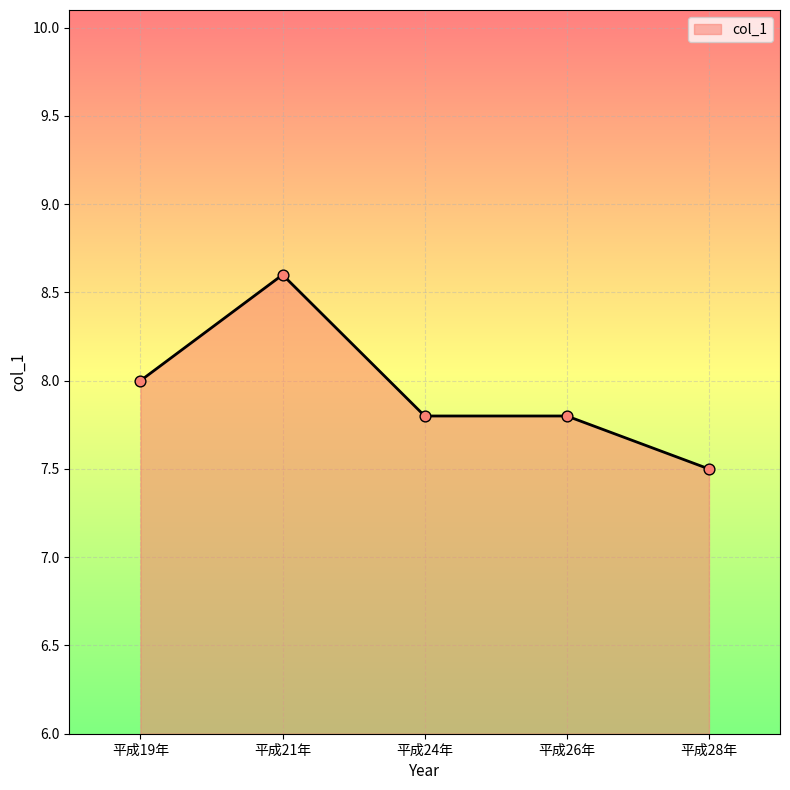

Approximately how many times larger is the value at 平成26年 compared to 平成19年?

1.0